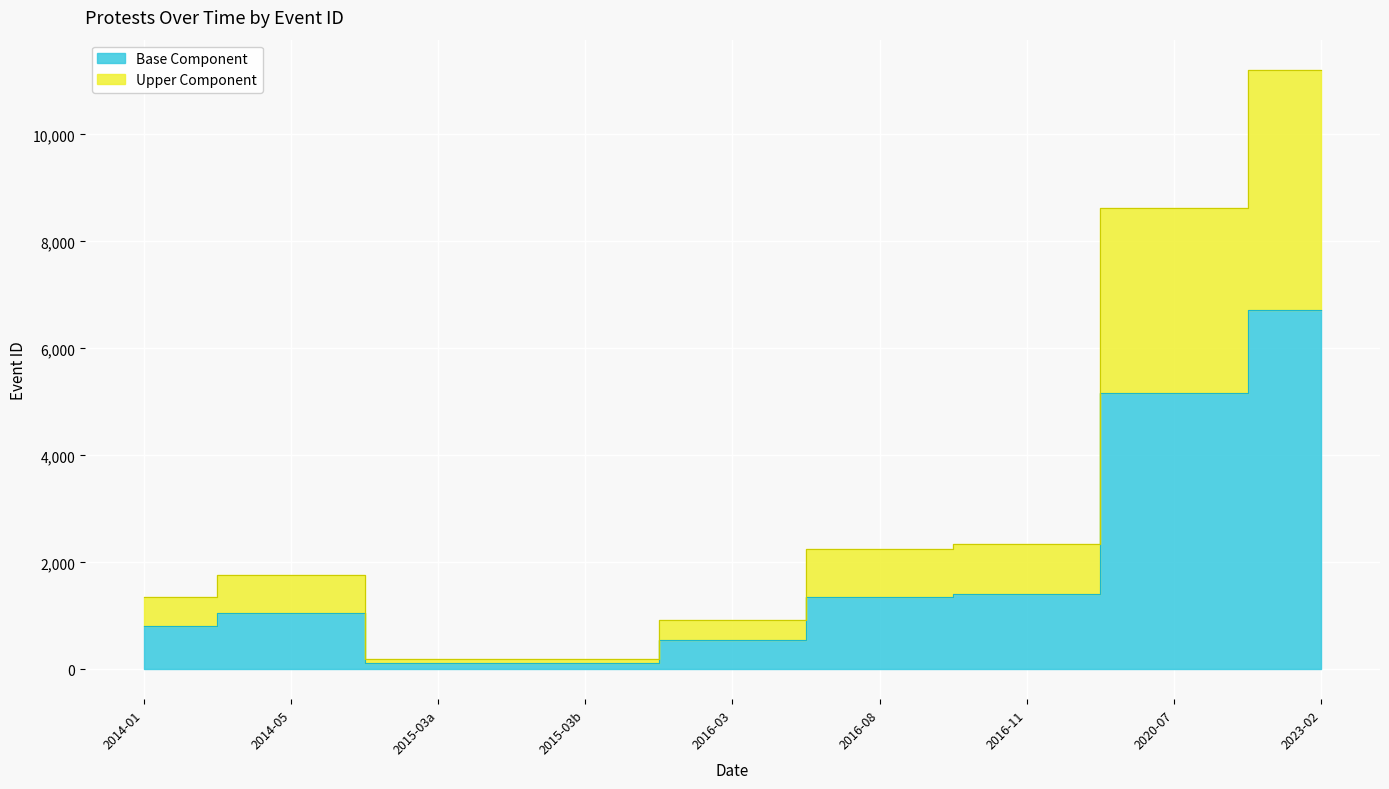

What is the label of the 3rd point from the right?

2016-11